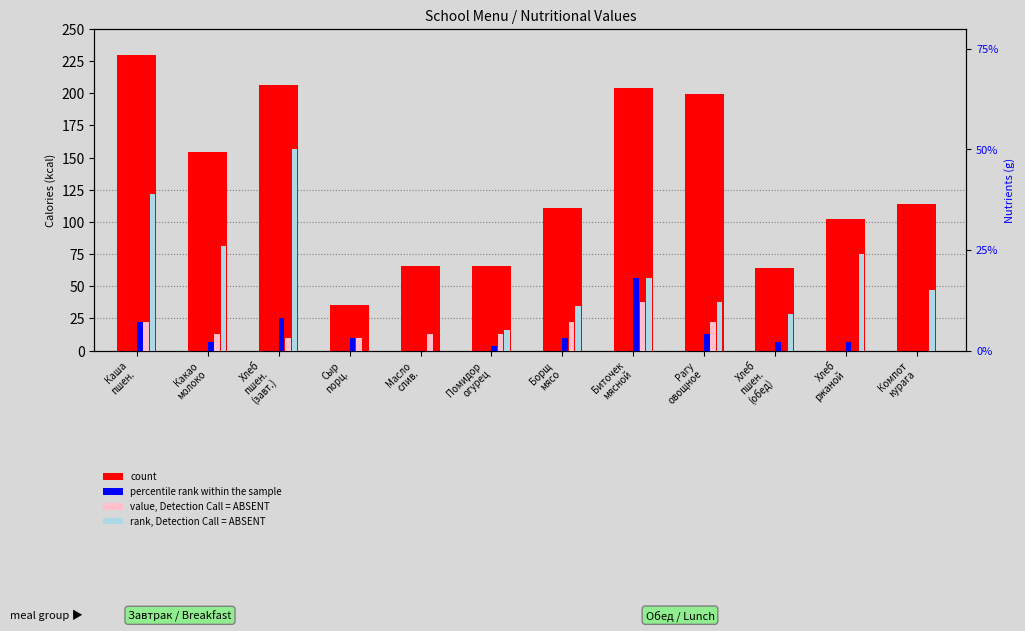

What are all the series names shown in the legend?

count, percentile rank within the sample, value, Detection Call = ABSENT, rank, Detection Call = ABSENT